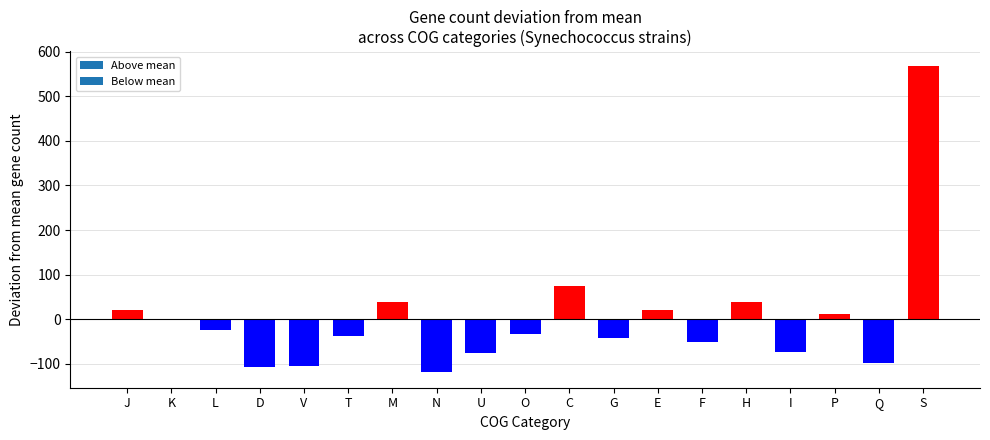

Count the number of values greater than -33.

9